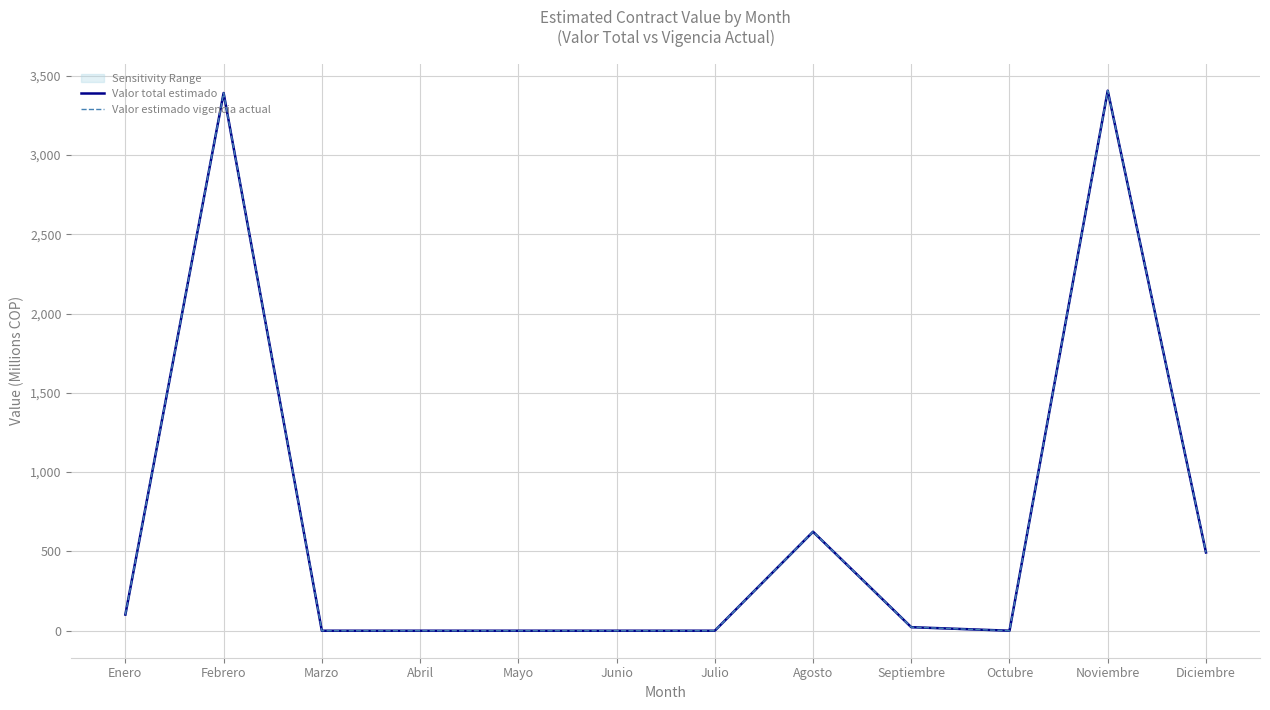

Is the value of Valor estimado vigencia actual at Junio greater than the value of Valor total estimado at Abril?

No